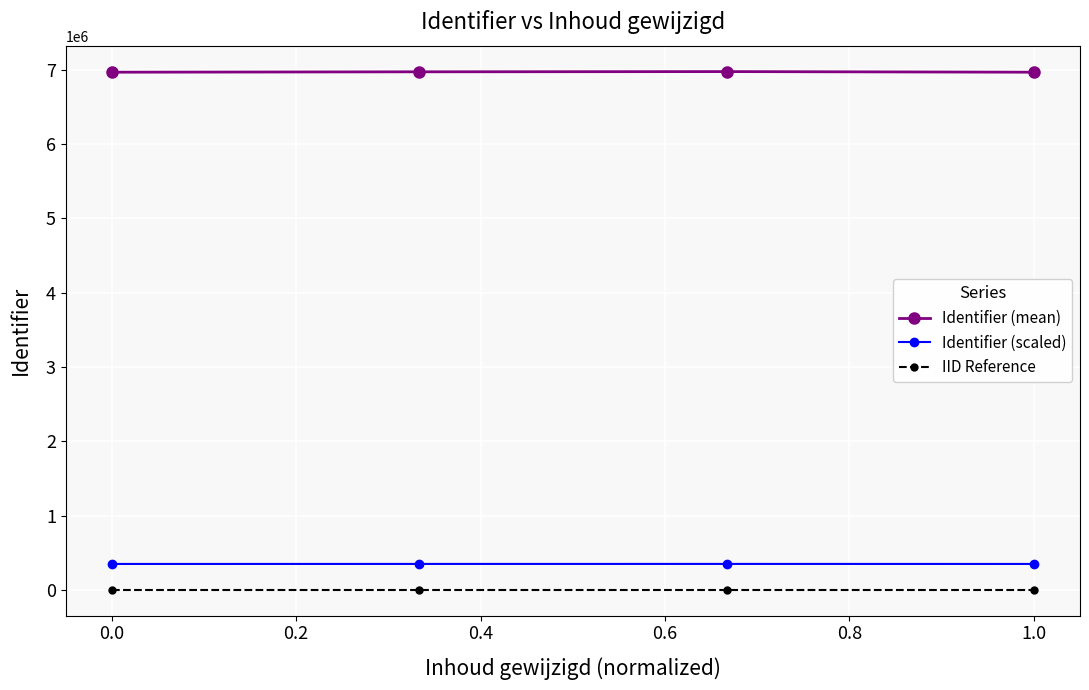

Which series has the widest spread of values?

Identifier (mean)